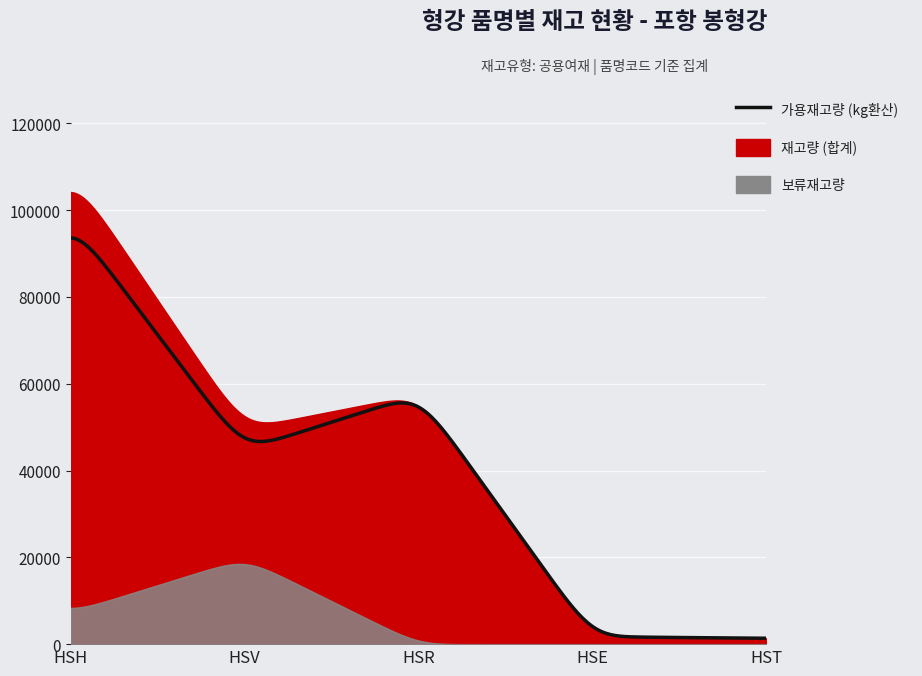

What position from the right is HSR?

3